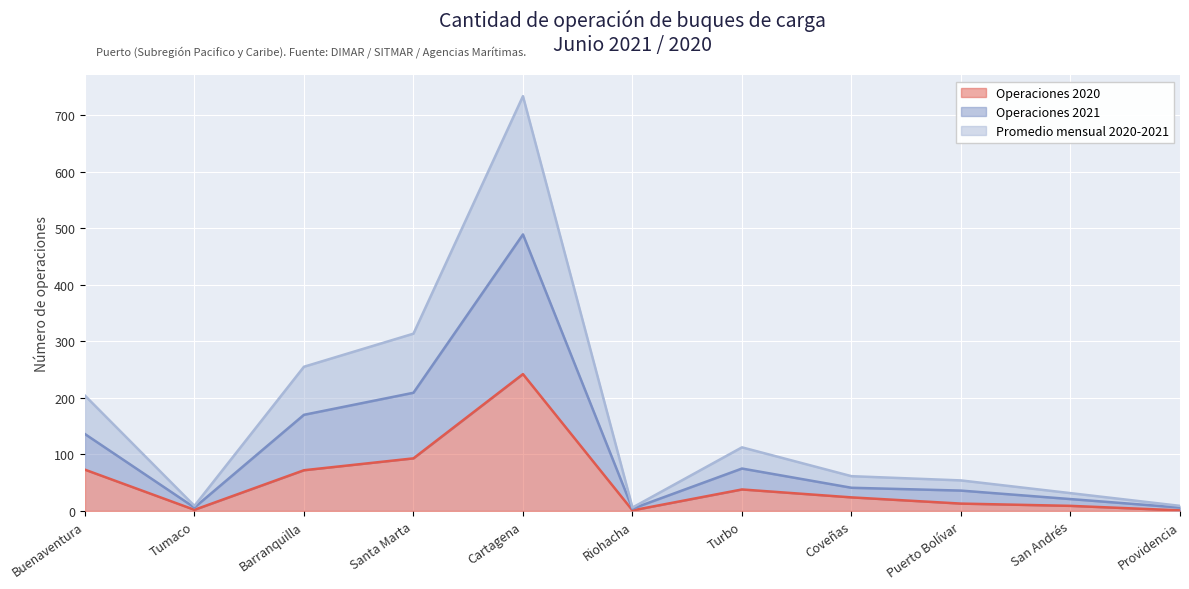

What is the label of the 3rd point from the right?

Puerto Bolívar